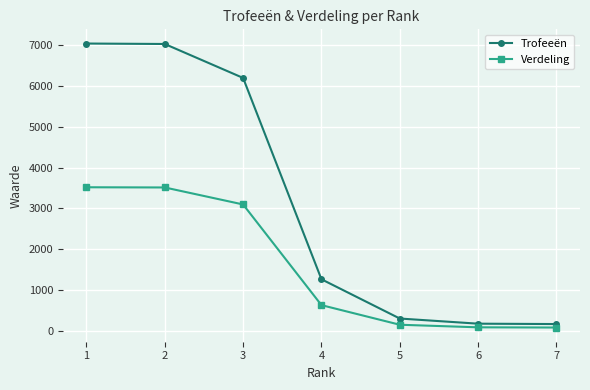

Does the chart display data point markers on the line(s)?

Yes